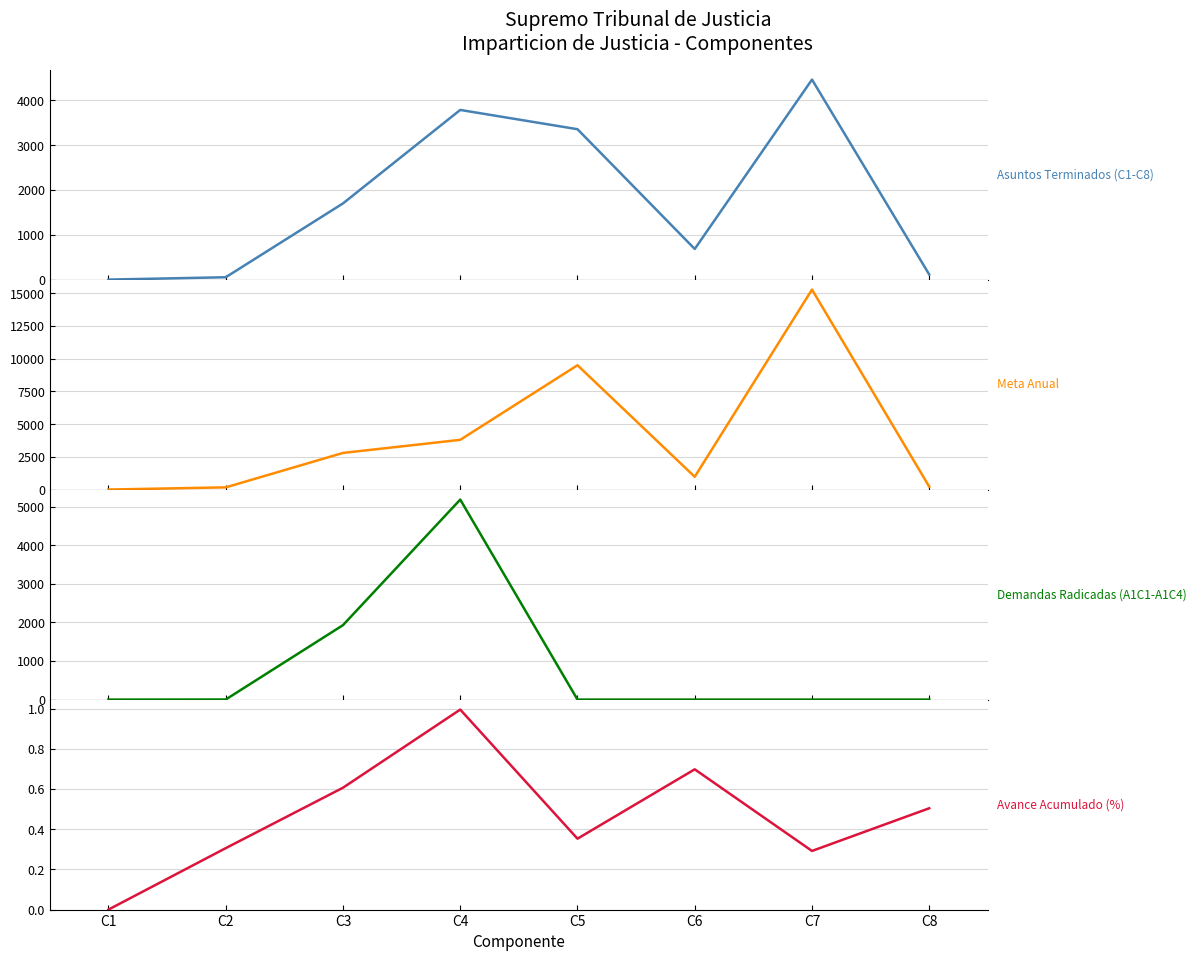

Reading left to right, extract all data points from this chart.

Asuntos Terminados (C1-C8): C1=0.0	C2=52.0	C3=1699.0	C4=3784.0	C5=3354.0	C6=683.0	C7=4461.0	C8=113.0
Meta Anual: C1=3.0	C2=170.0	C3=2800.0	C4=3800.0	C5=9500.0	C6=978.0	C7=15280.0	C8=224.0
Demandas Radicadas (A1C1-A1C4): C1=0.0	C2=2.0	C3=1931.0	C4=5188.0	C5=0.0	C6=0.0	C7=0.0	C8=0.0
Avance Acumulado (%): C1=0.0	C2=0.3	C3=0.6	C4=1.0	C5=0.4	C6=0.7	C7=0.3	C8=0.5